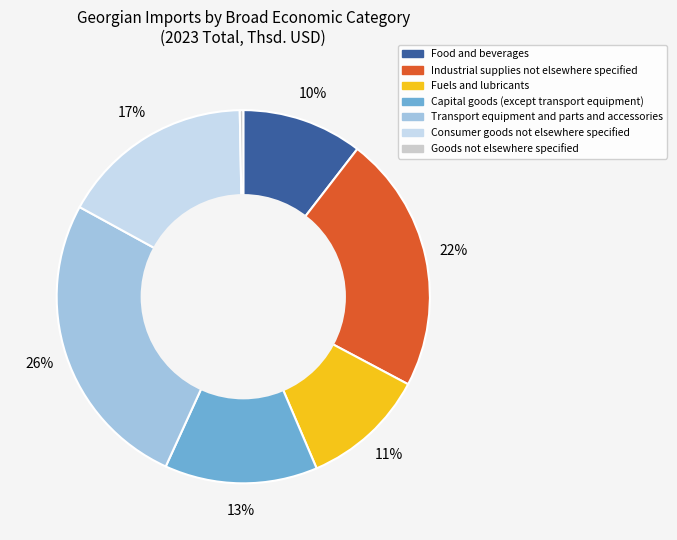

Is there any slice that represents more than half of the pie?

No